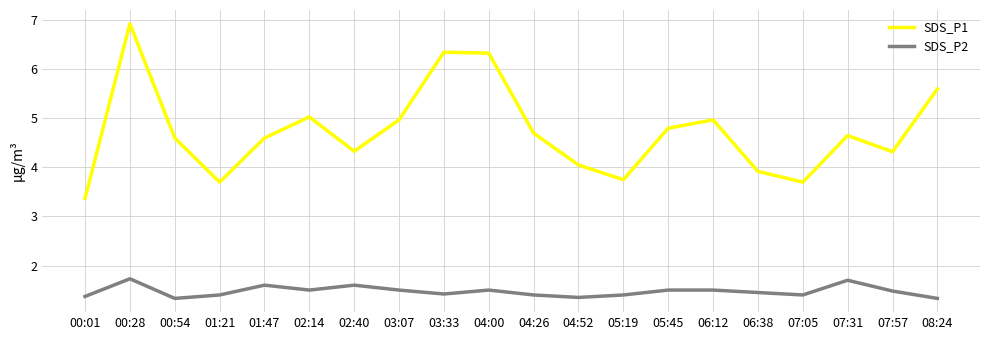

Count the SDS_P2 values in the range 1 to 2.

20